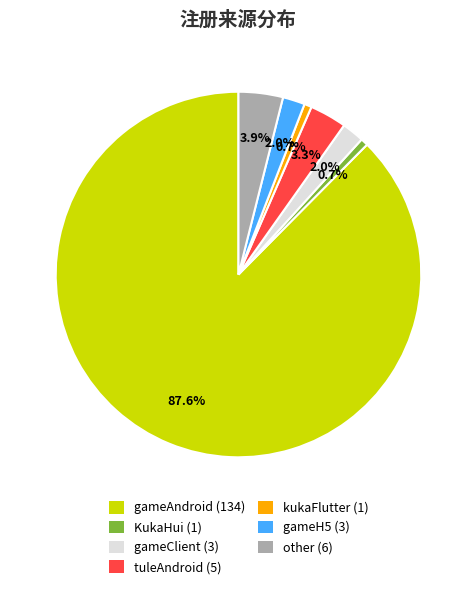

Approximately how many times larger is the value at other compared to kukaFlutter?

6.0